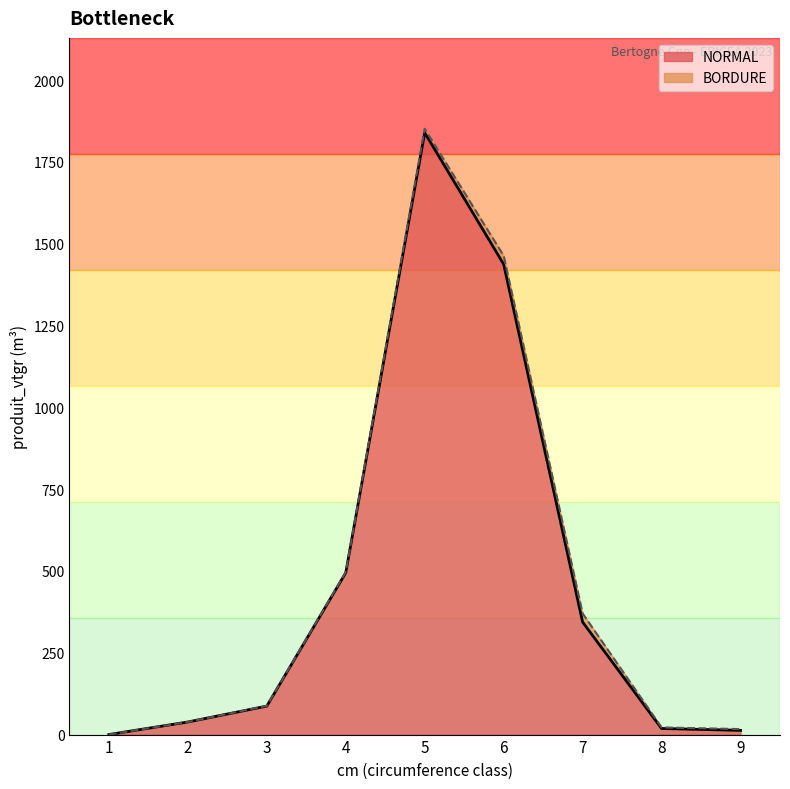

Approximately how many times larger is the value at 2 compared to 4?

0.1